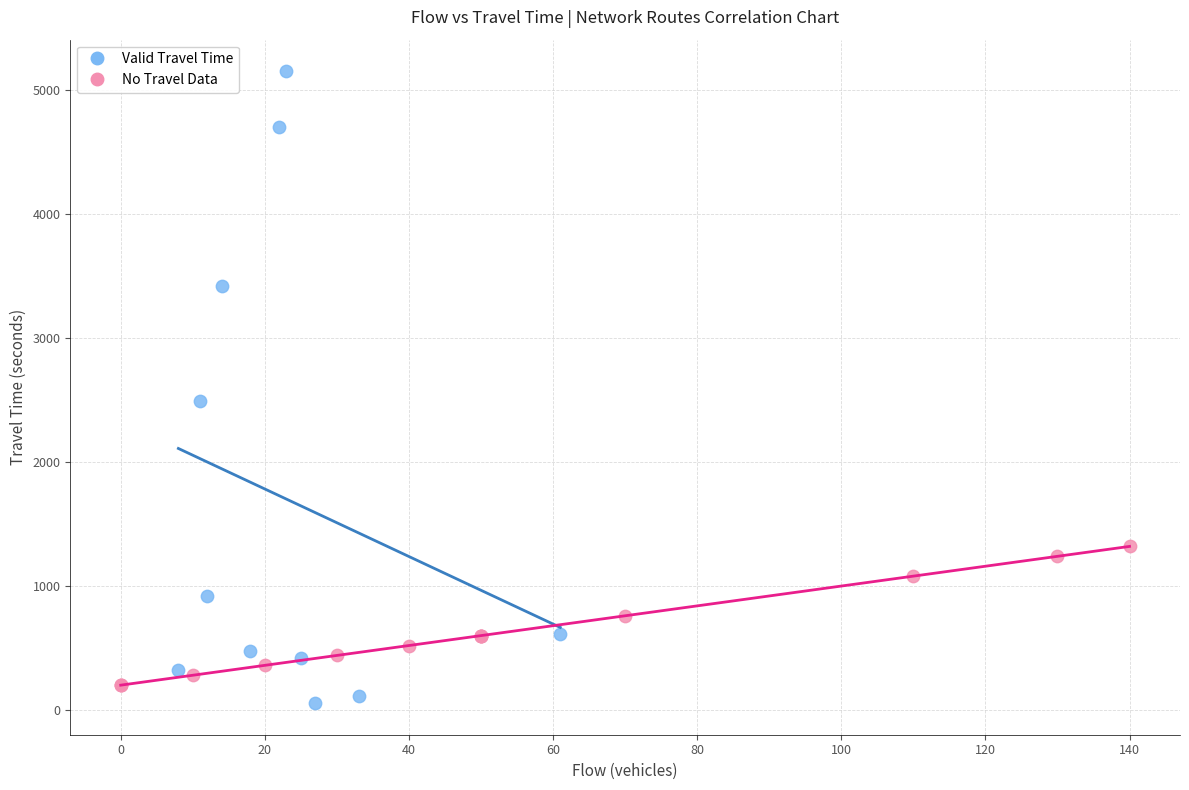

Which series reaches the maximum Y coordinate?

Valid Travel Time